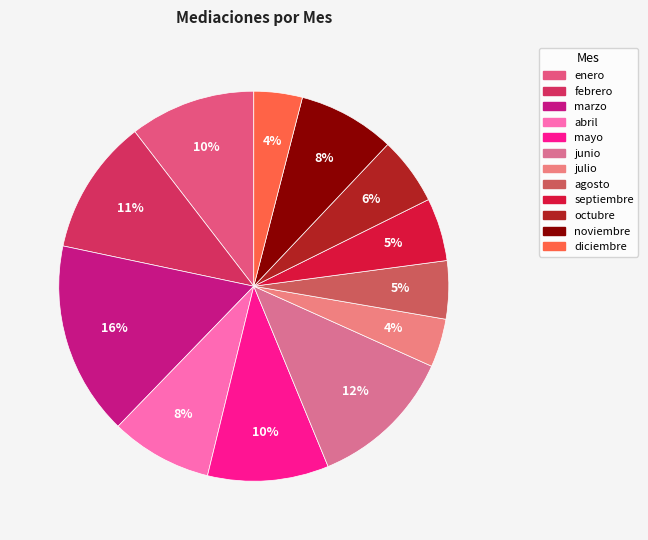

What percentage is the enero slice, to the nearest percent?

10%